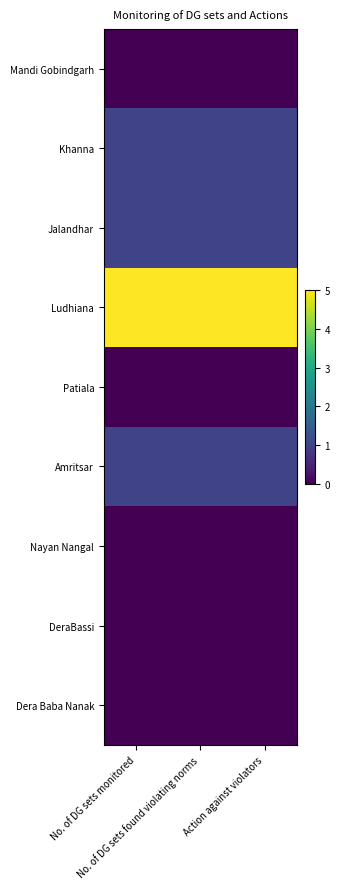

At No. of DG sets monitored, list the series in order from smallest to largest.

Mandi Gobindgarh, Patiala, Nayan Nangal, DeraBassi, Dera Baba Nanak, Khanna, Jalandhar, Amritsar, Ludhiana